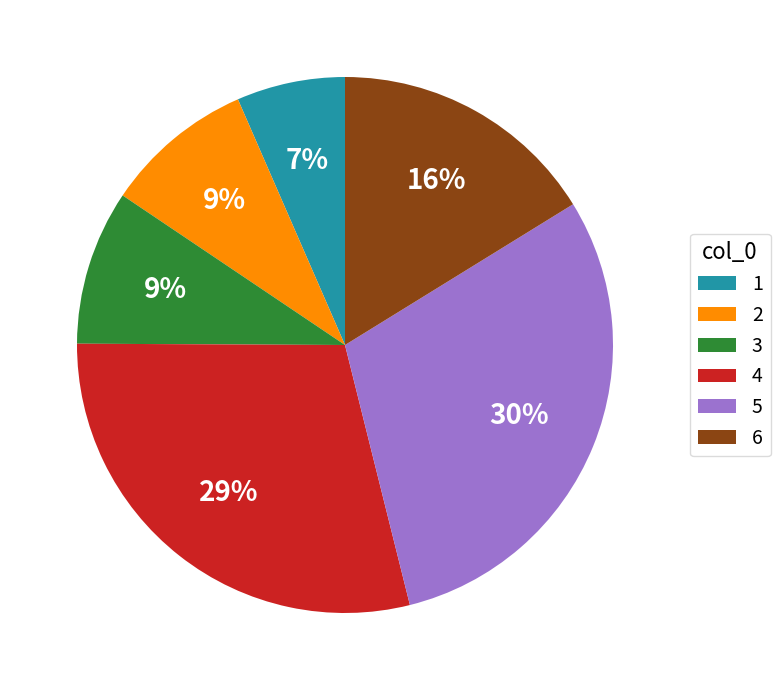

The 3 slice represents 1% of the pie. True or false?

False